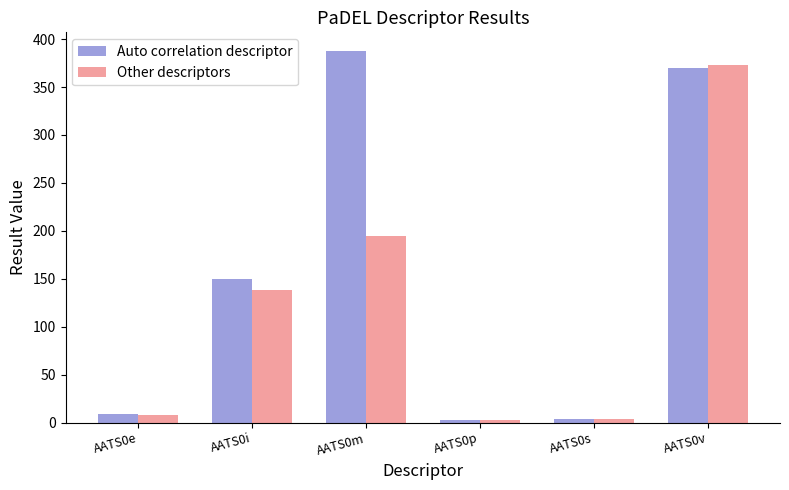

What is the value of the Other descriptors bar at the 5th from the left?

3.2